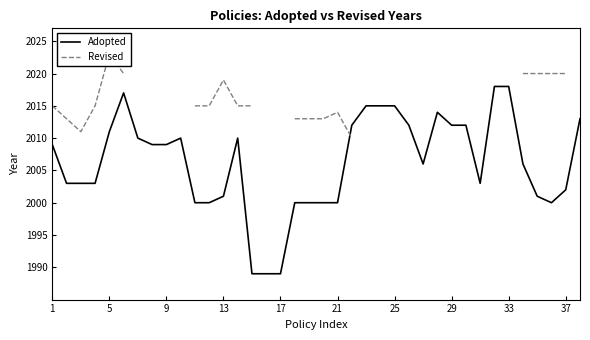

True or false: Adopted and Revised cross at least once.

True